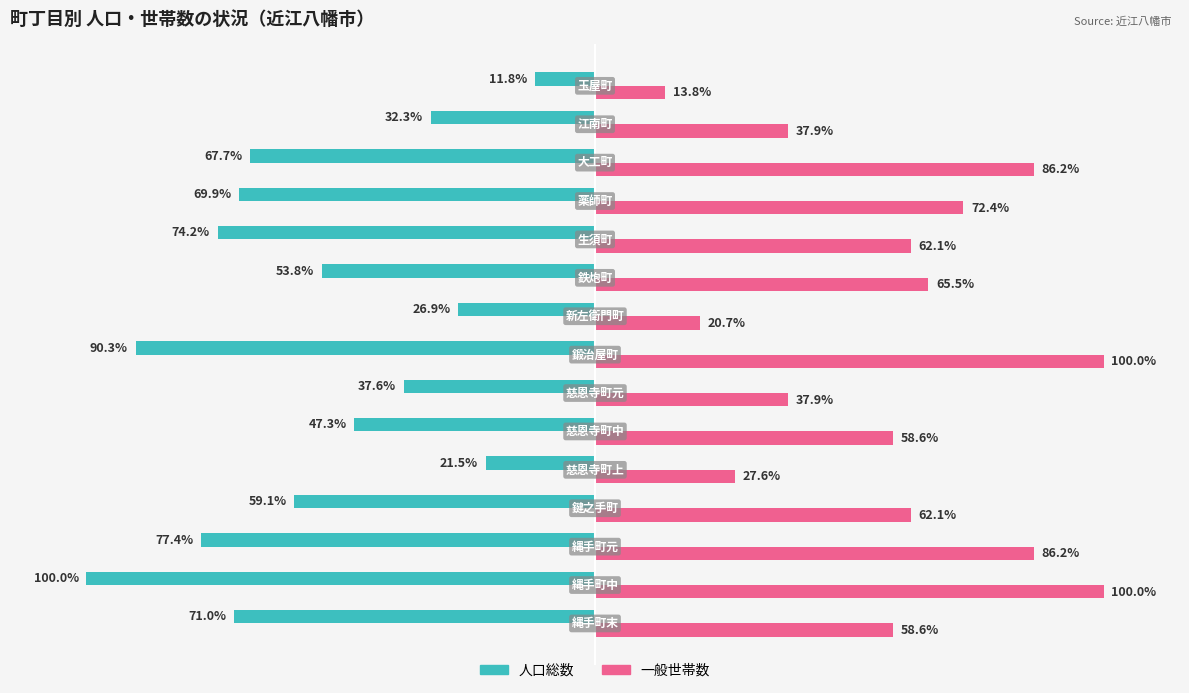

Which series has the widest spread of values?

人口総数